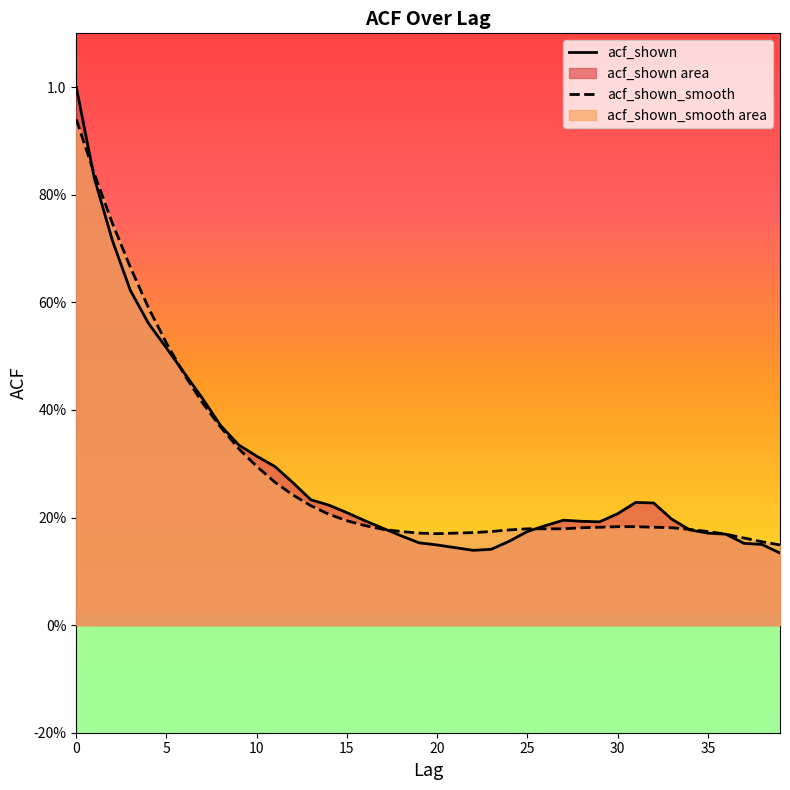

True or false: acf_shown and acf_shown_smooth cross at least once.

True